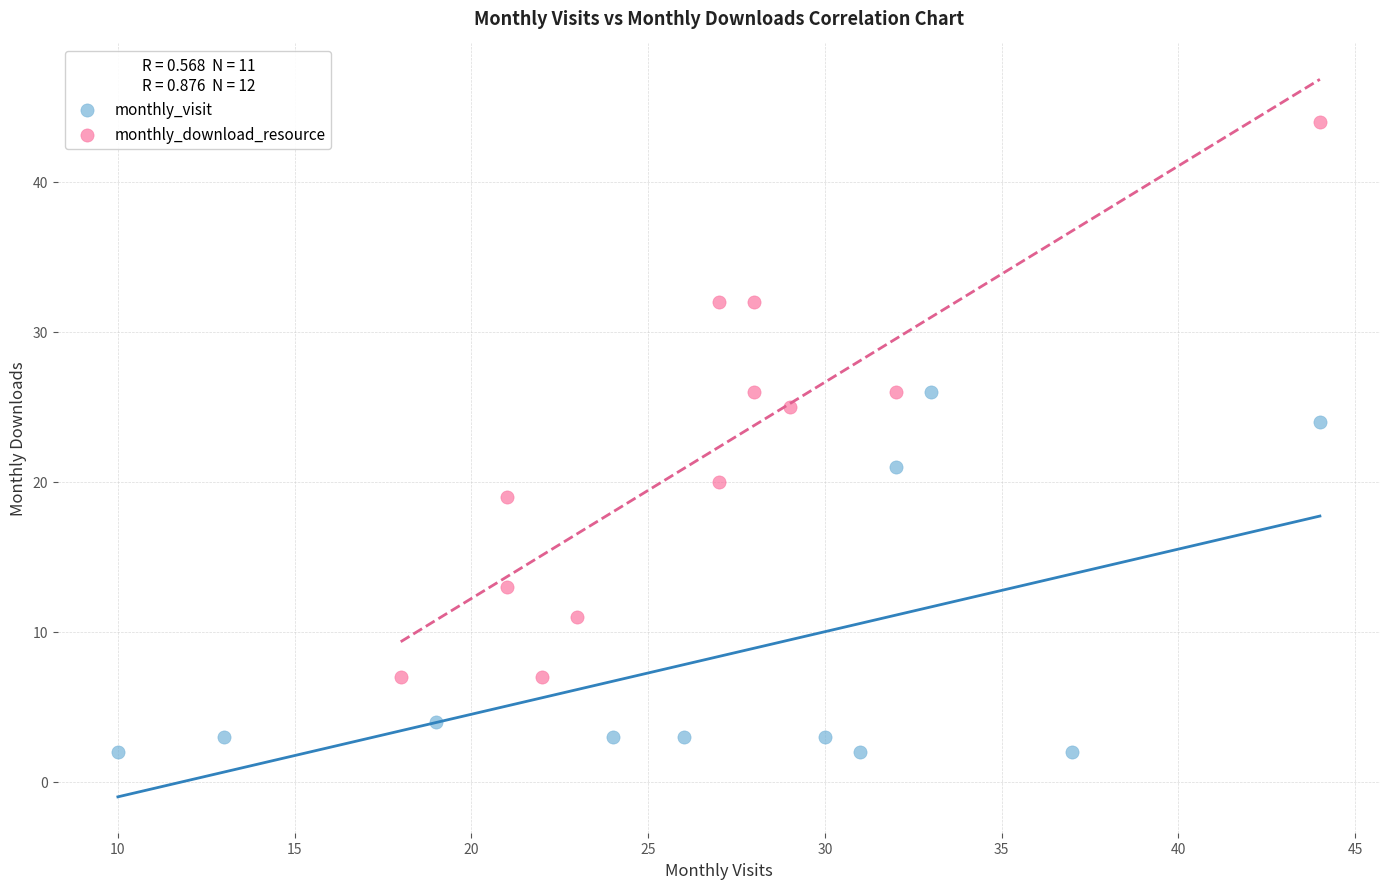

Which series reaches the maximum Y coordinate?

monthly_download_resource